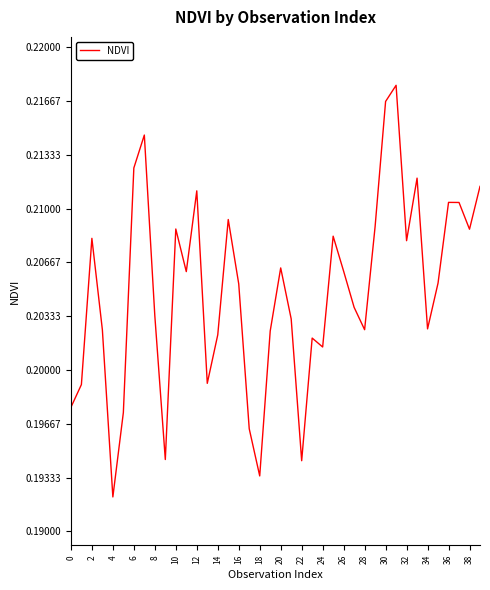

Does the chart have visible grid lines?

No